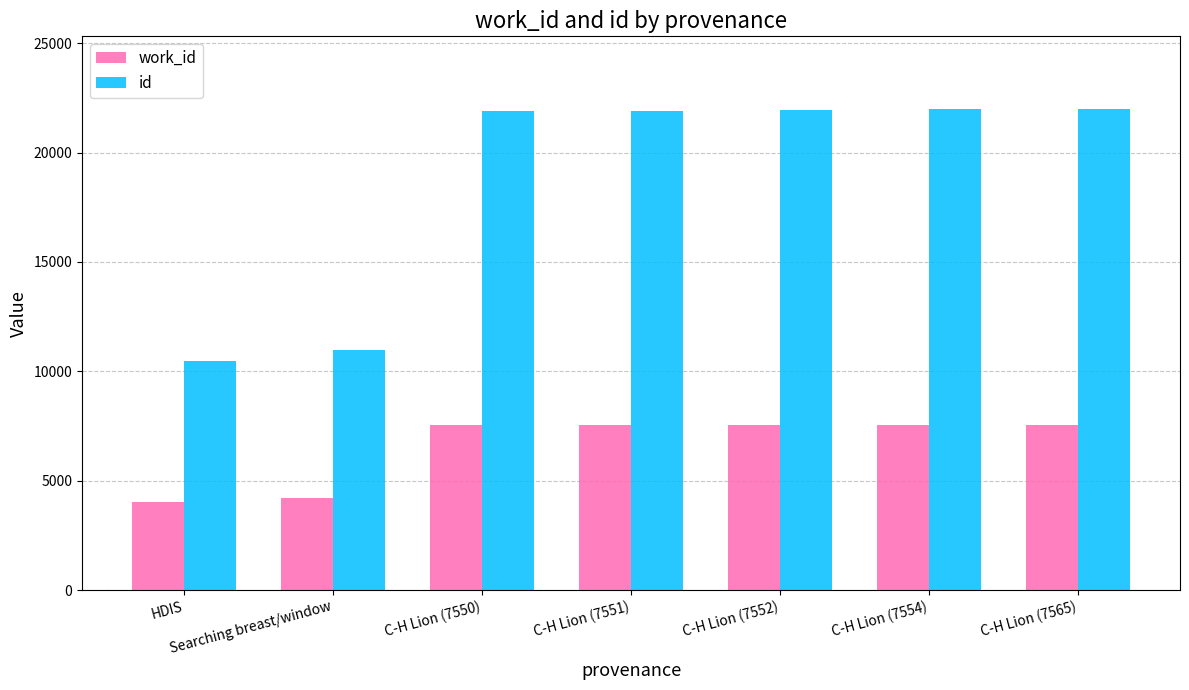

What is the minimum value for id?

10484